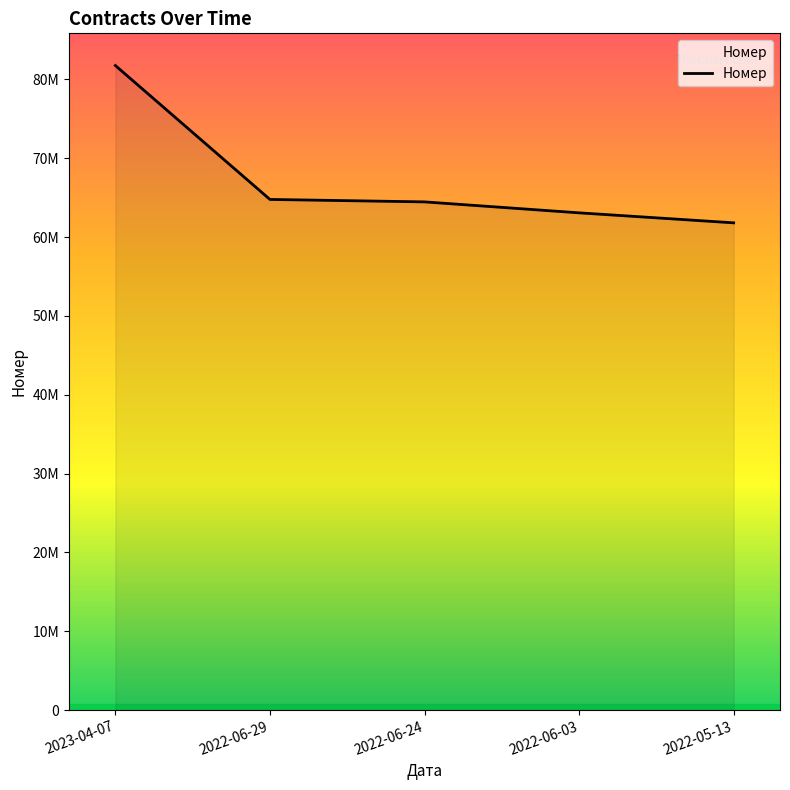

Does the chart have visible grid lines?

No